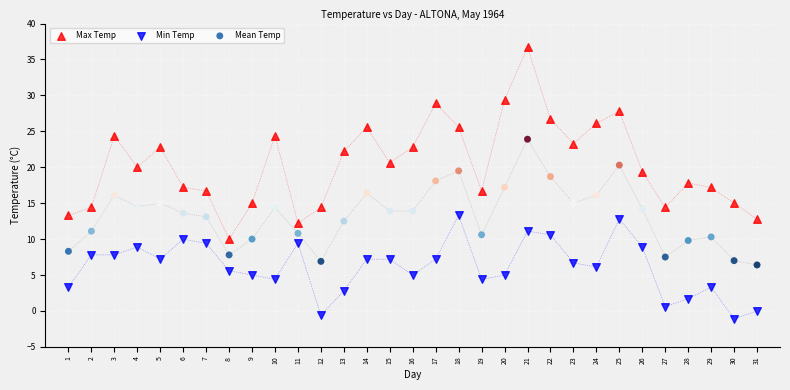

Across all data points, what is the range of X values (max minus min)?

30.0